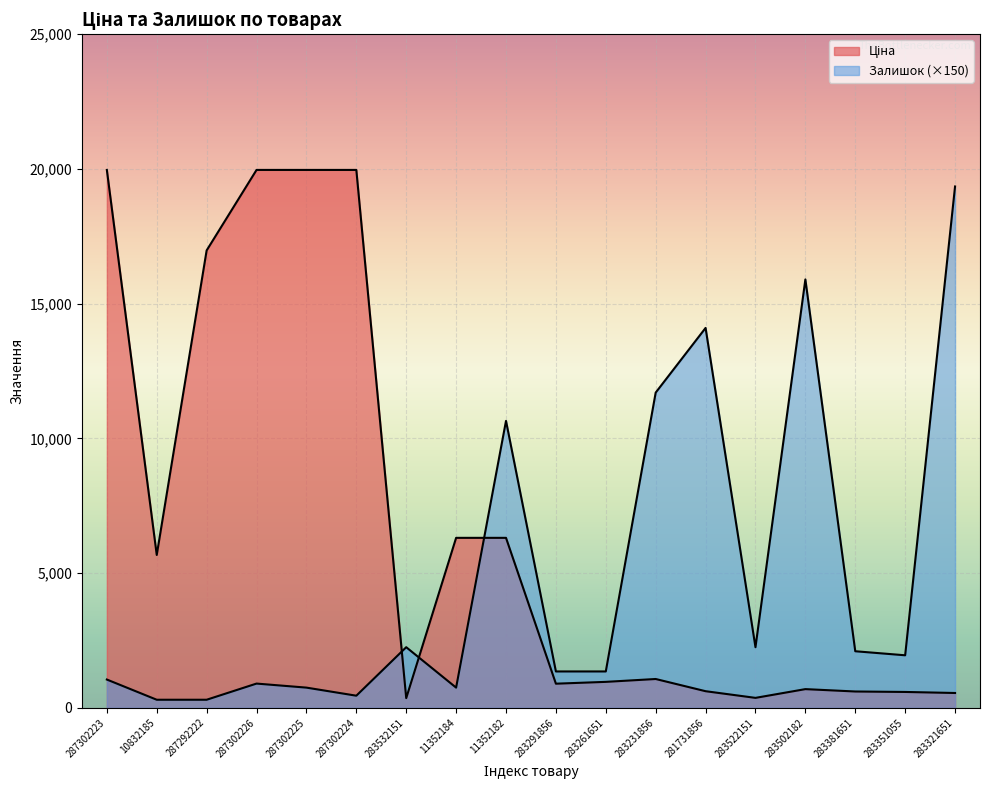

List the labels in order of Ціна value, smallest first.

283532151, 283522151, 283321651, 283351055, 283381651, 281731856, 283502182, 283291856, 283261651, 283231856, 10832185, 11352184, 11352182, 287292222, 287302223, 287302226, 287302225, 287302224